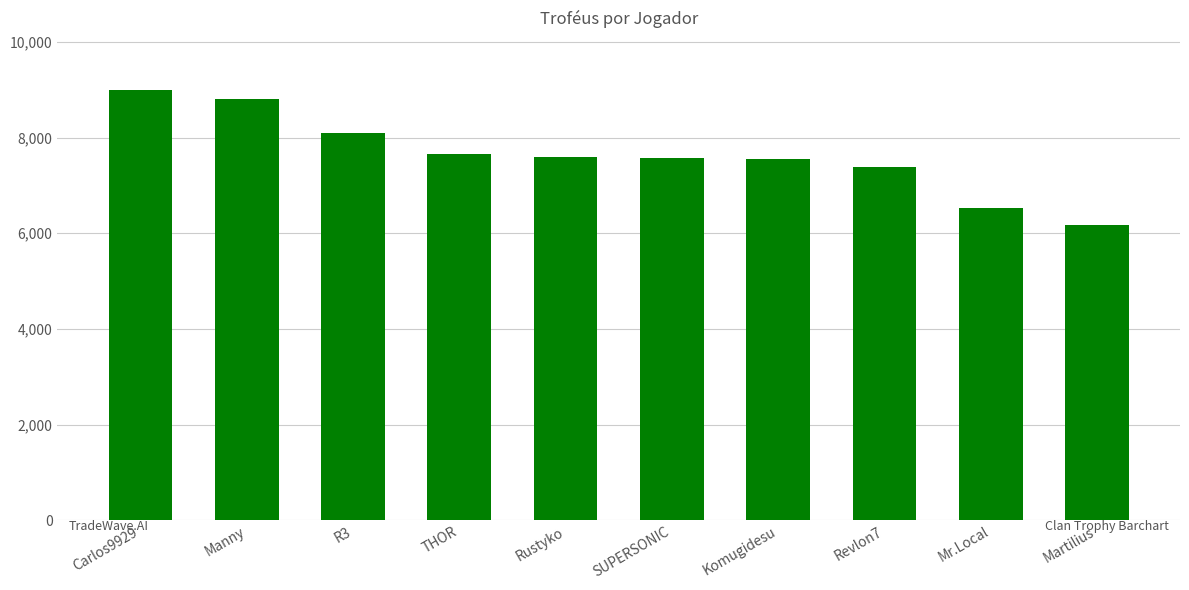

What is the difference between the second highest and second lowest values?

2279